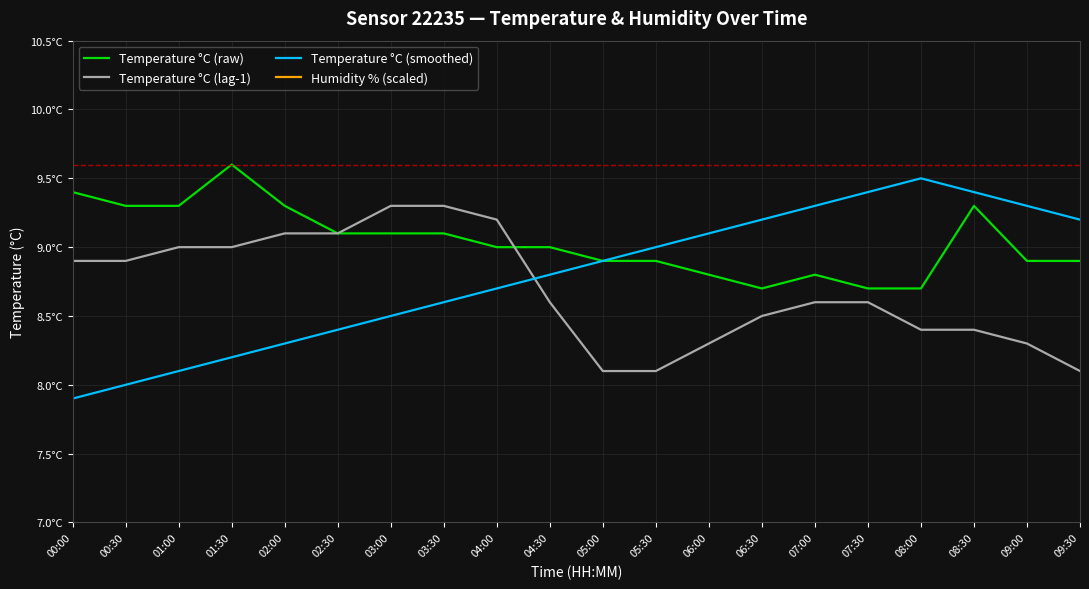

True or false: Temperature °C (lag-1) has more than 2 points higher than both neighbors.

False